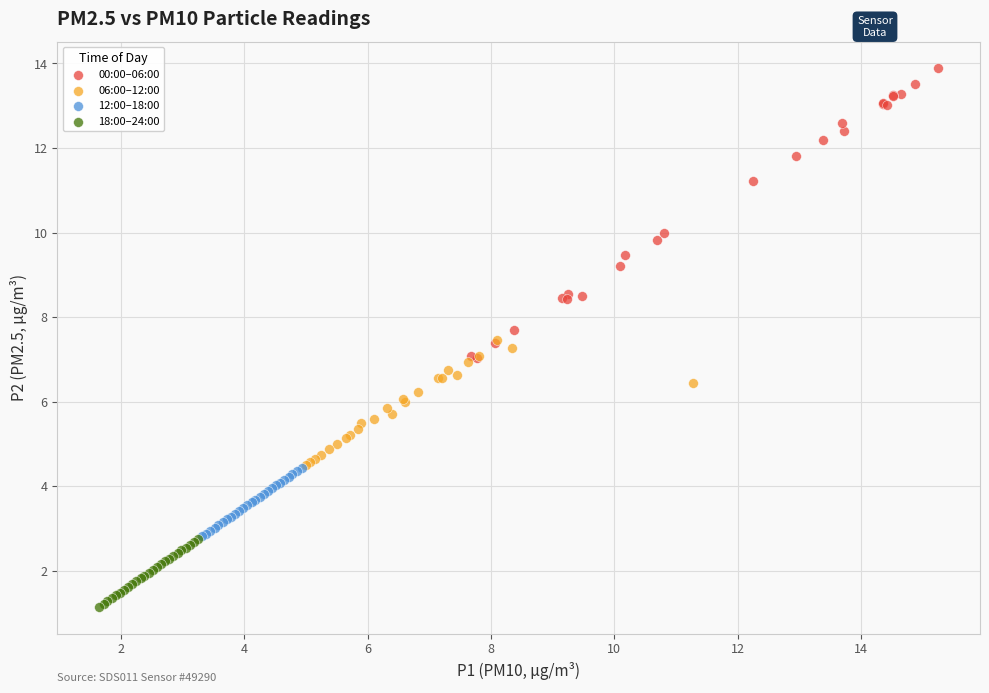

Which series reaches the minimum Y coordinate?

18:00–24:00